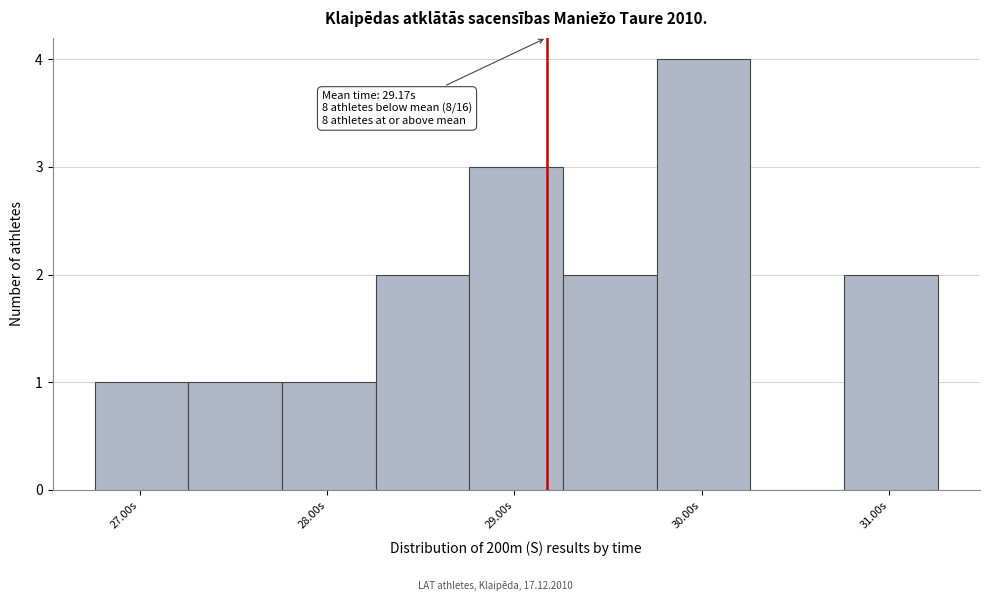

Which range on the x-axis has the tallest bar?

29.76 to 30.26